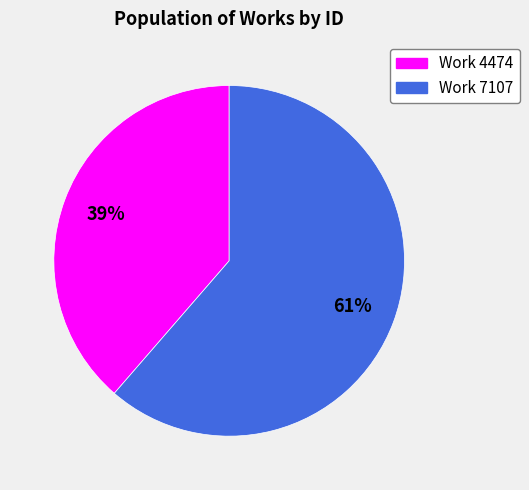

To the nearest percent, what percentage of the pie is Work 4474?

39%